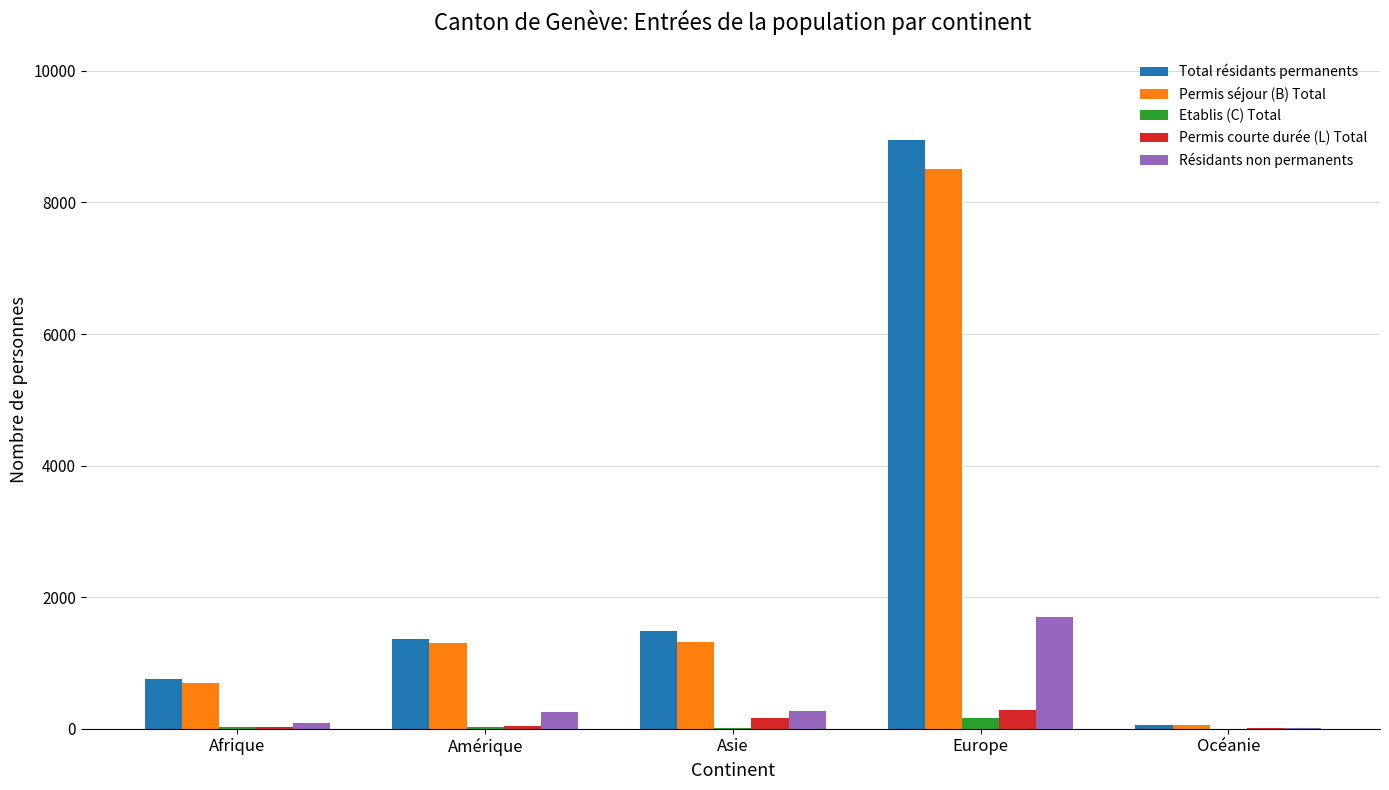

Between Europe and Océanie, which series saw the biggest shift?

Total résidants permanents